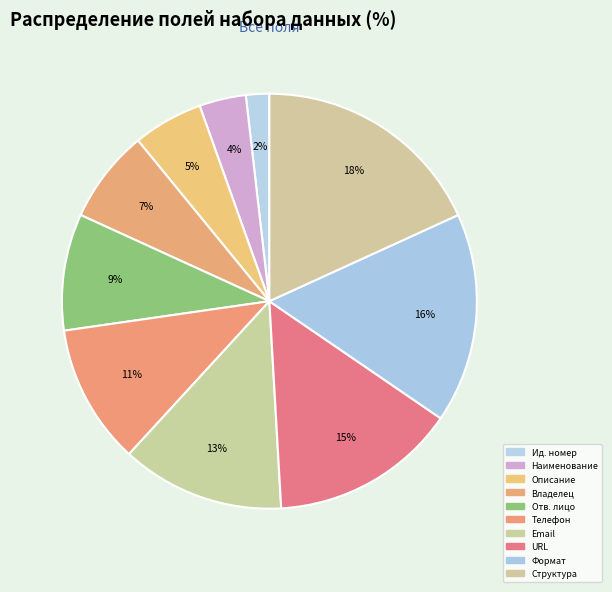

Rank the categories by value from lowest to highest.

Ид. номер, Наименование, Описание, Владелец, Отв. лицо, Телефон, Email, URL, Формат, Структура